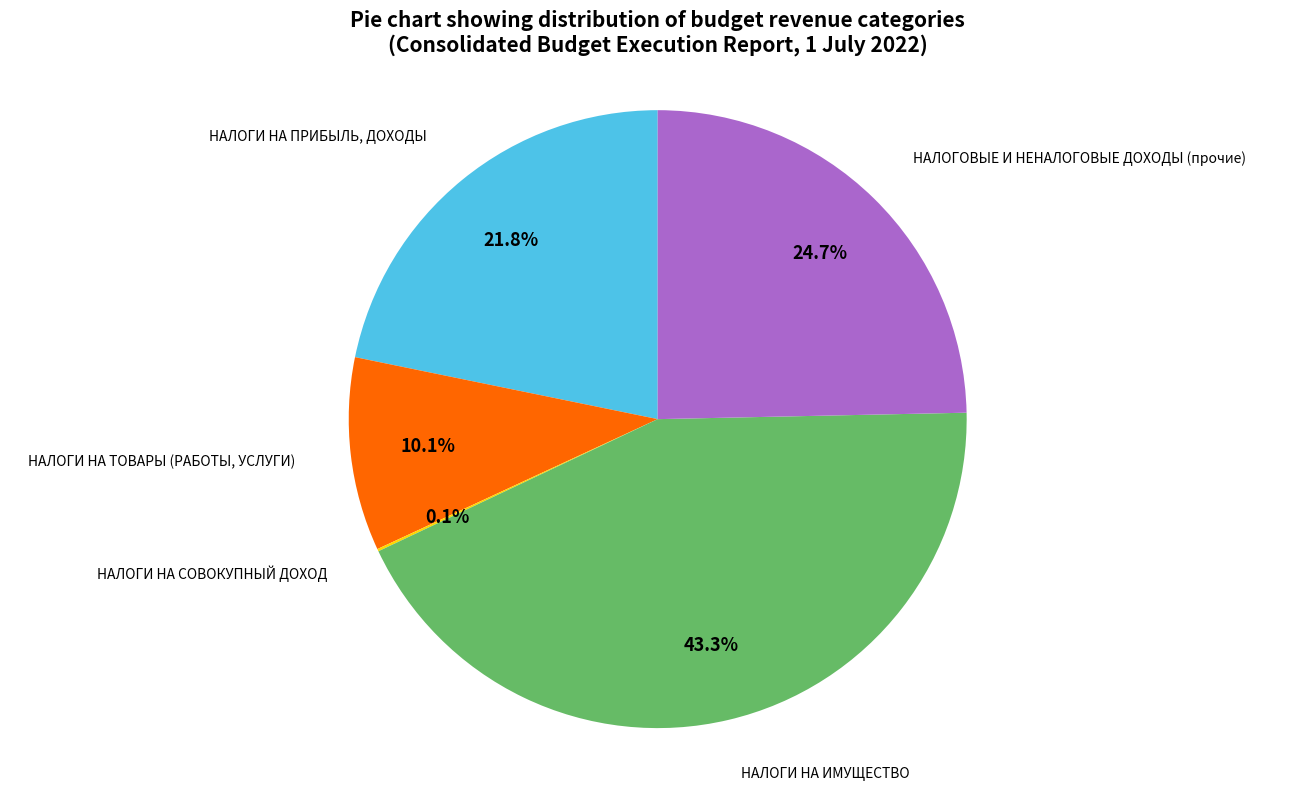

Does НАЛОГОВЫЕ И НЕНАЛОГОВЫЕ ДОХОДЫ (прочие) represent more than half of the total?

No